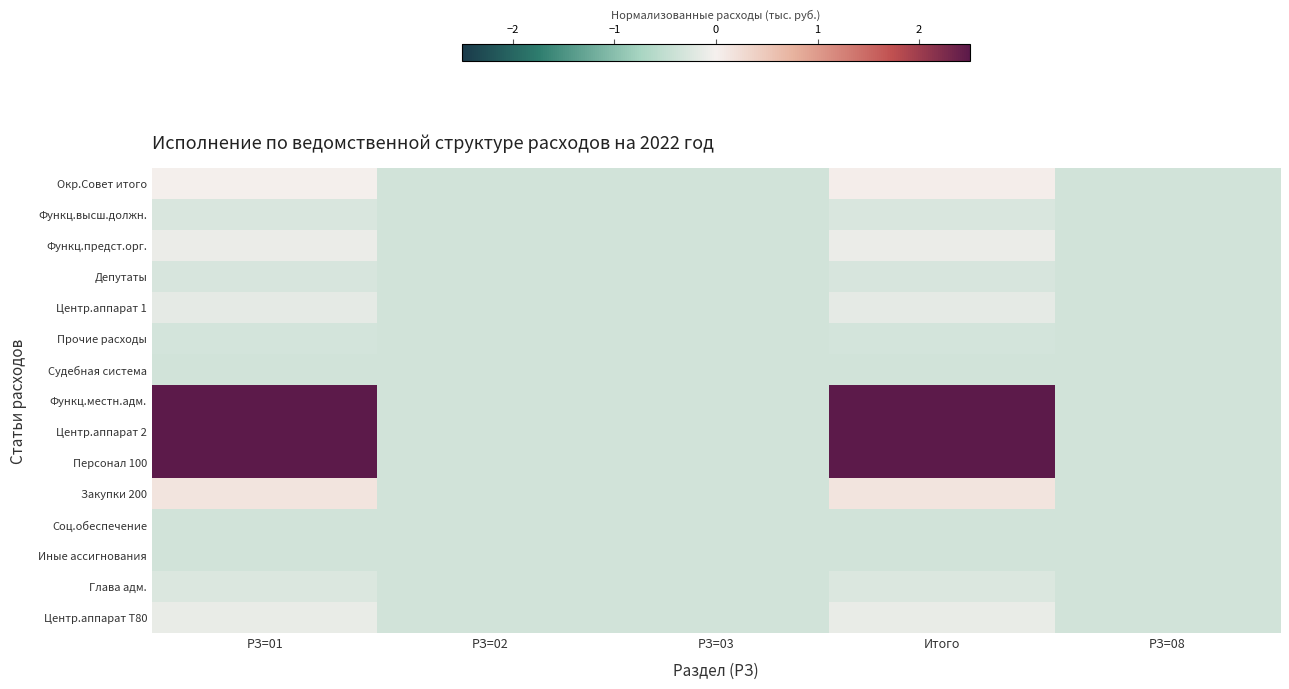

What is the total value across all series at РЗ=01?

7.8